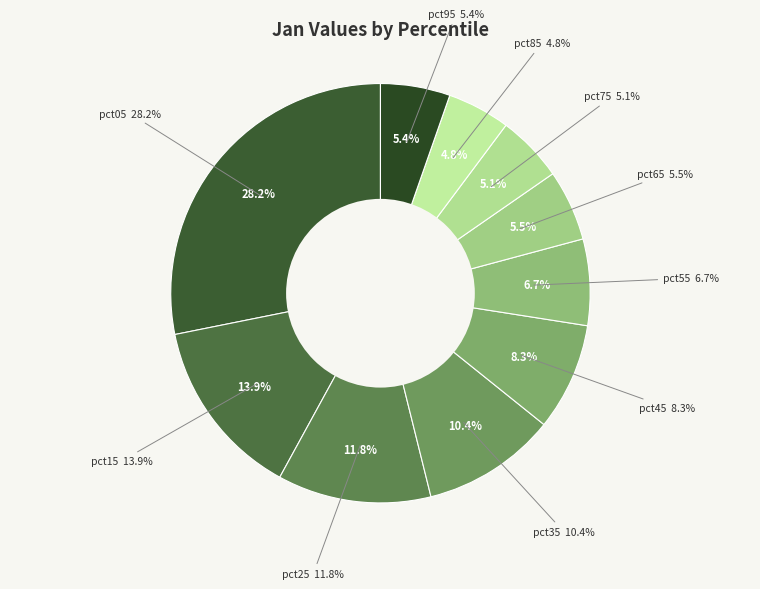

How many slices are in this pie chart?

10